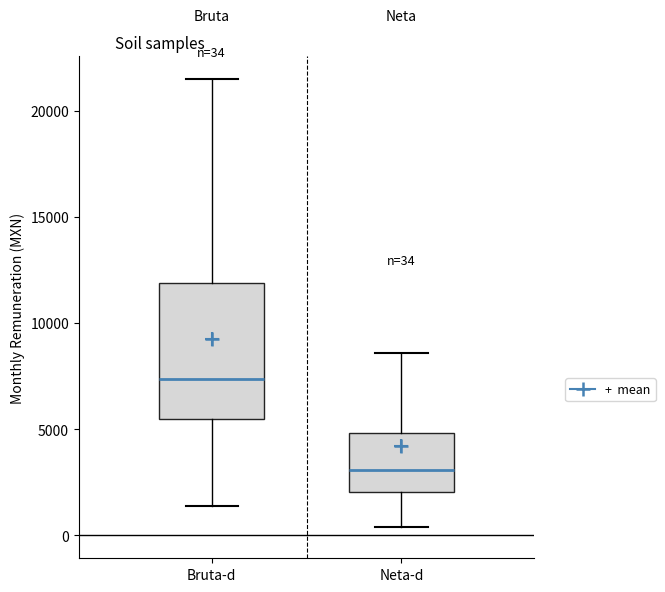

Which box has the highest median line?

Bruta-d